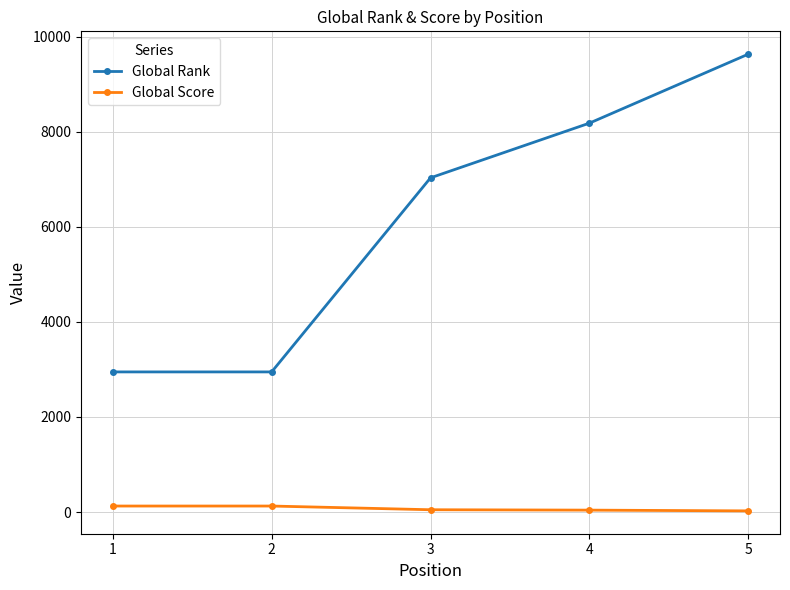

Rank the series at 4 from highest to lowest value.

Global Rank, Global Score